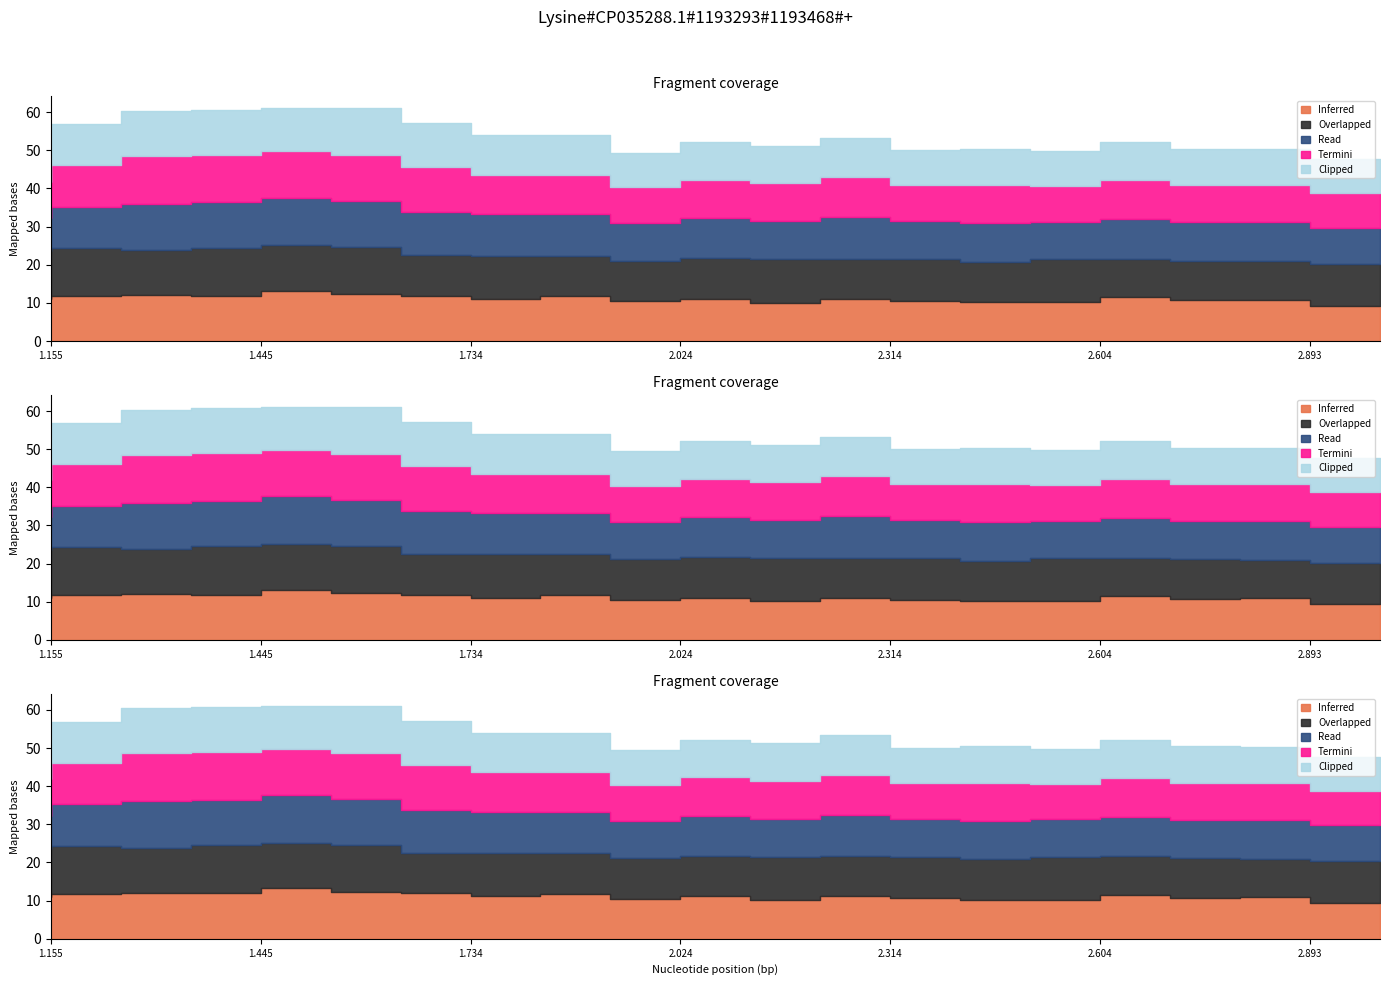

Where is Clipped nearest to the value -59?

1.251